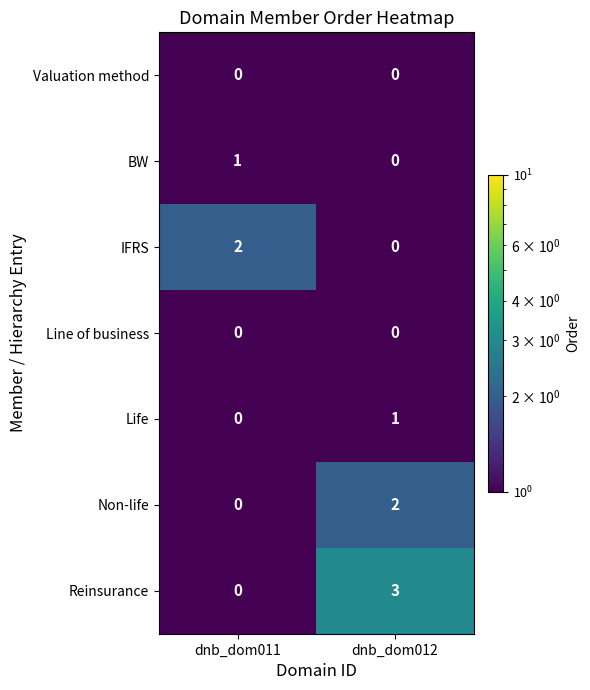

Which series changed the most between dnb_dom011 and dnb_dom012?

Reinsurance